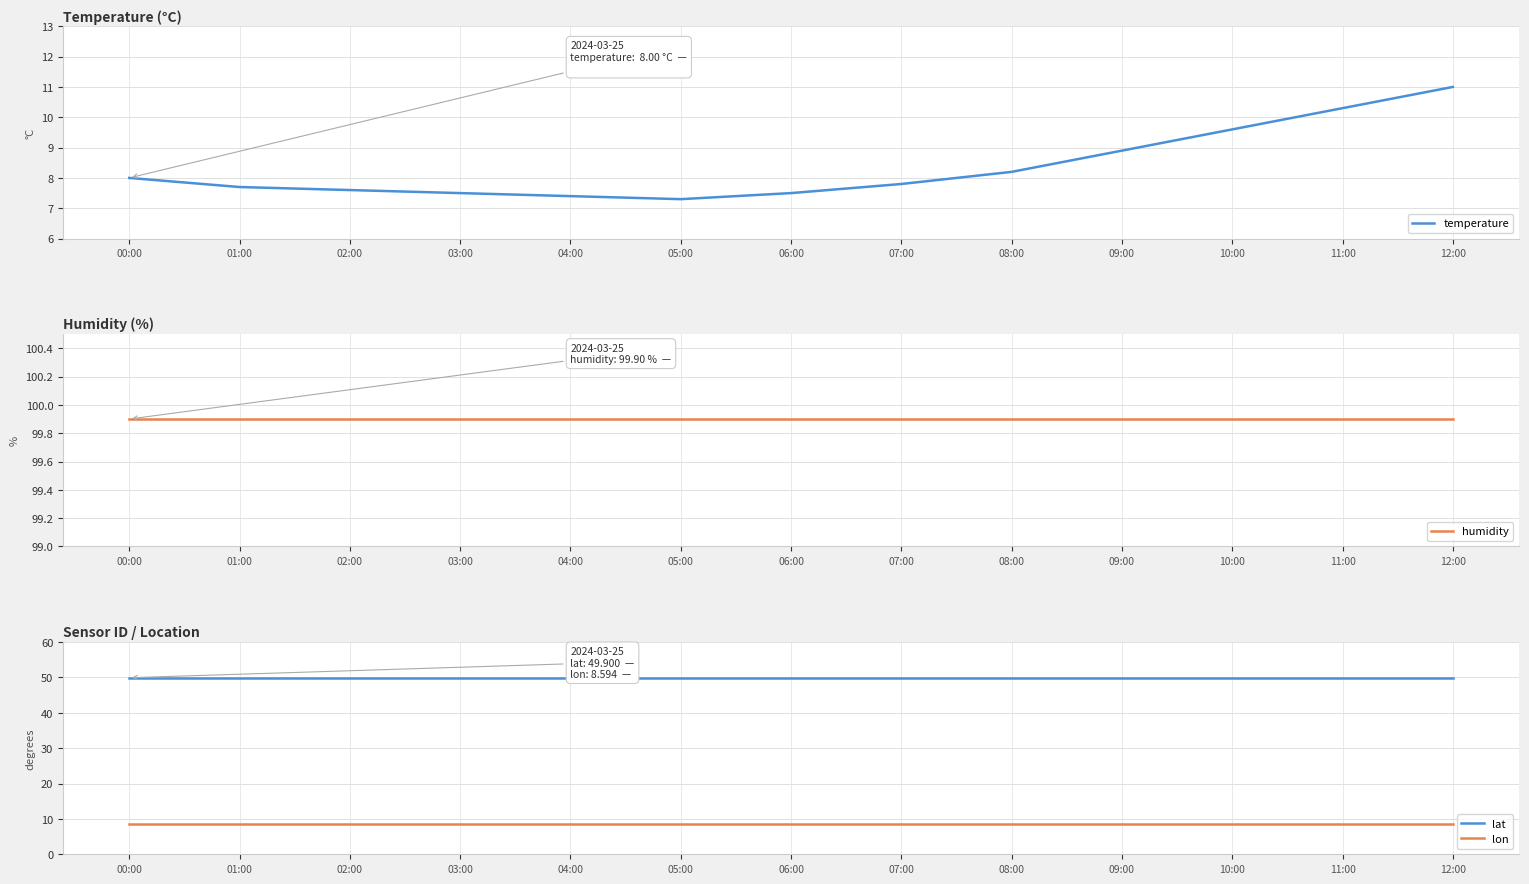

Is the value of lon at 01:00 greater than the value of temperature at 01:00?

Yes